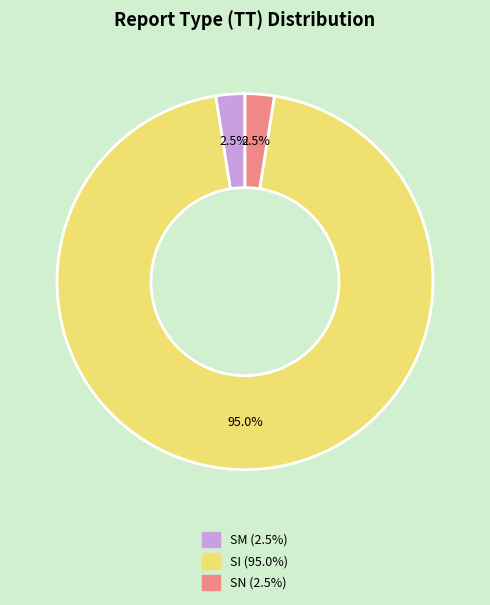

Which slice represents more than half of the pie?

SI